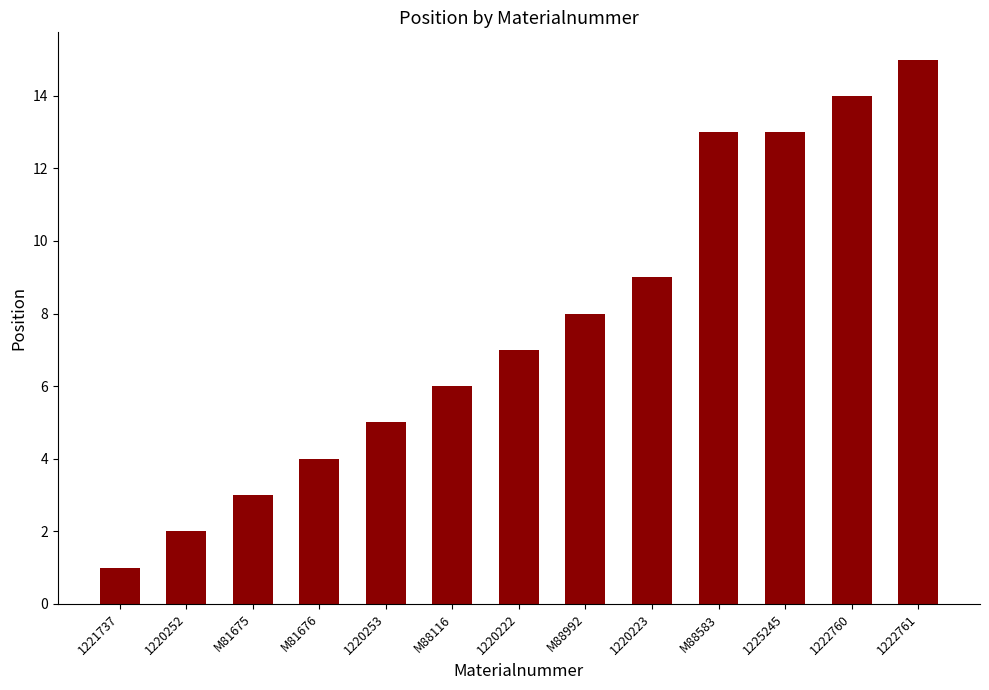

The value at M81676 is 4. True or false?

True